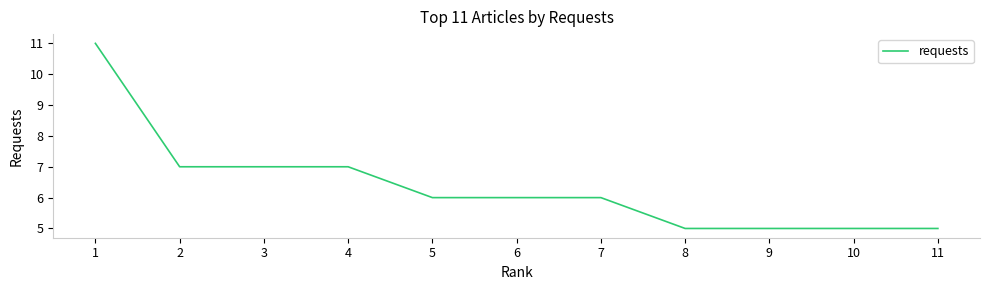

What is the sum of all values?

70